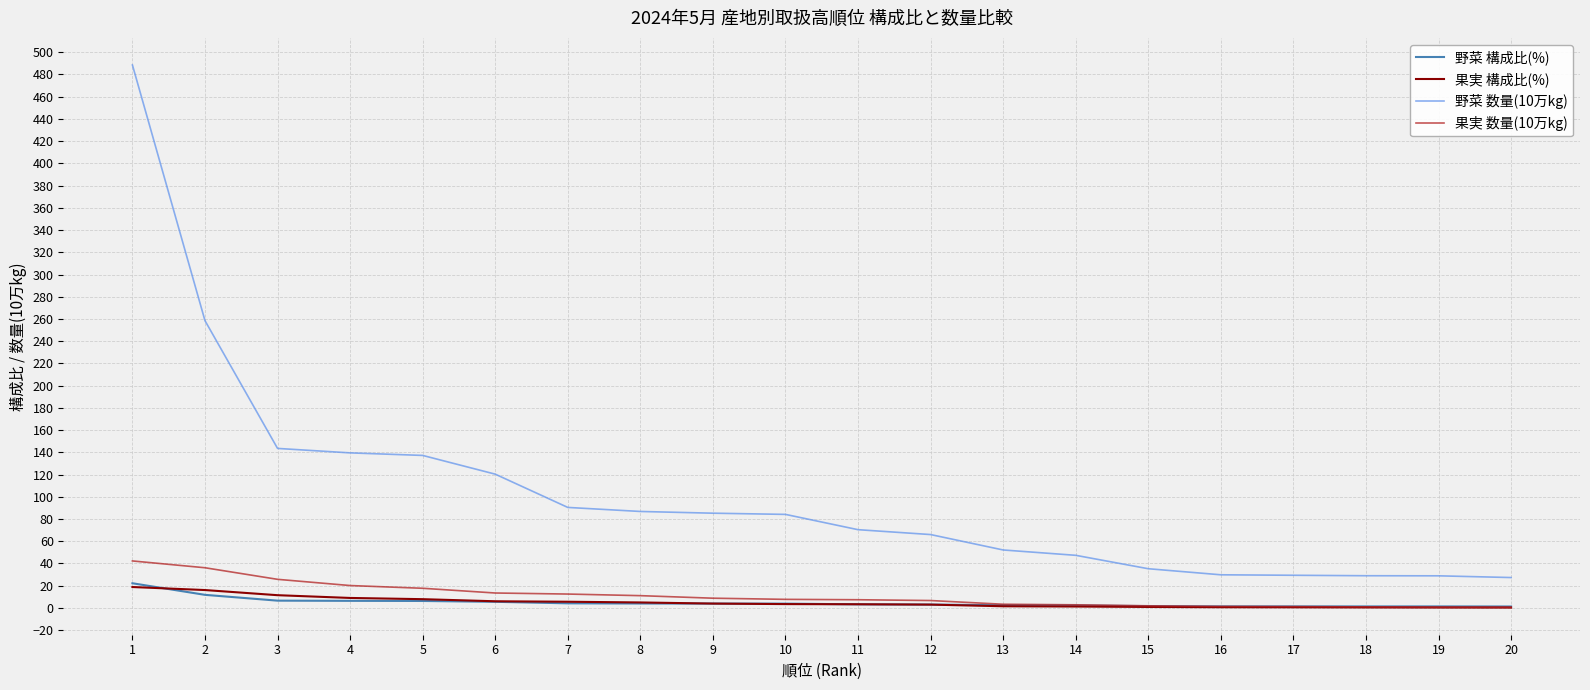

Which series has the largest range (max minus min)?

野菜 数量(10万kg)